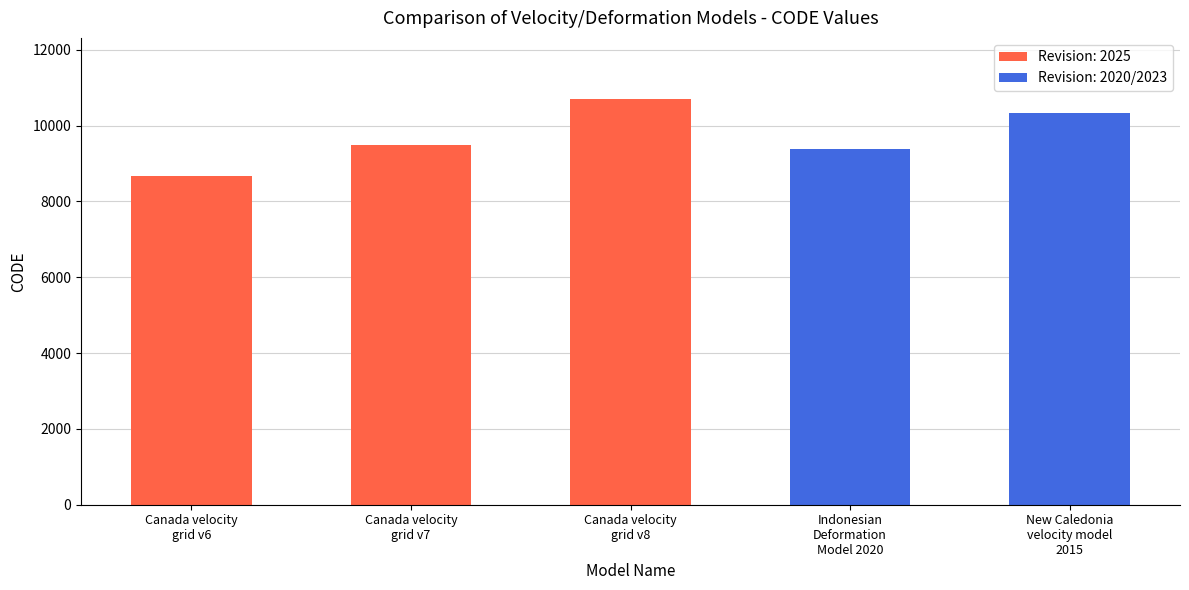

How many bars are there in total?

5